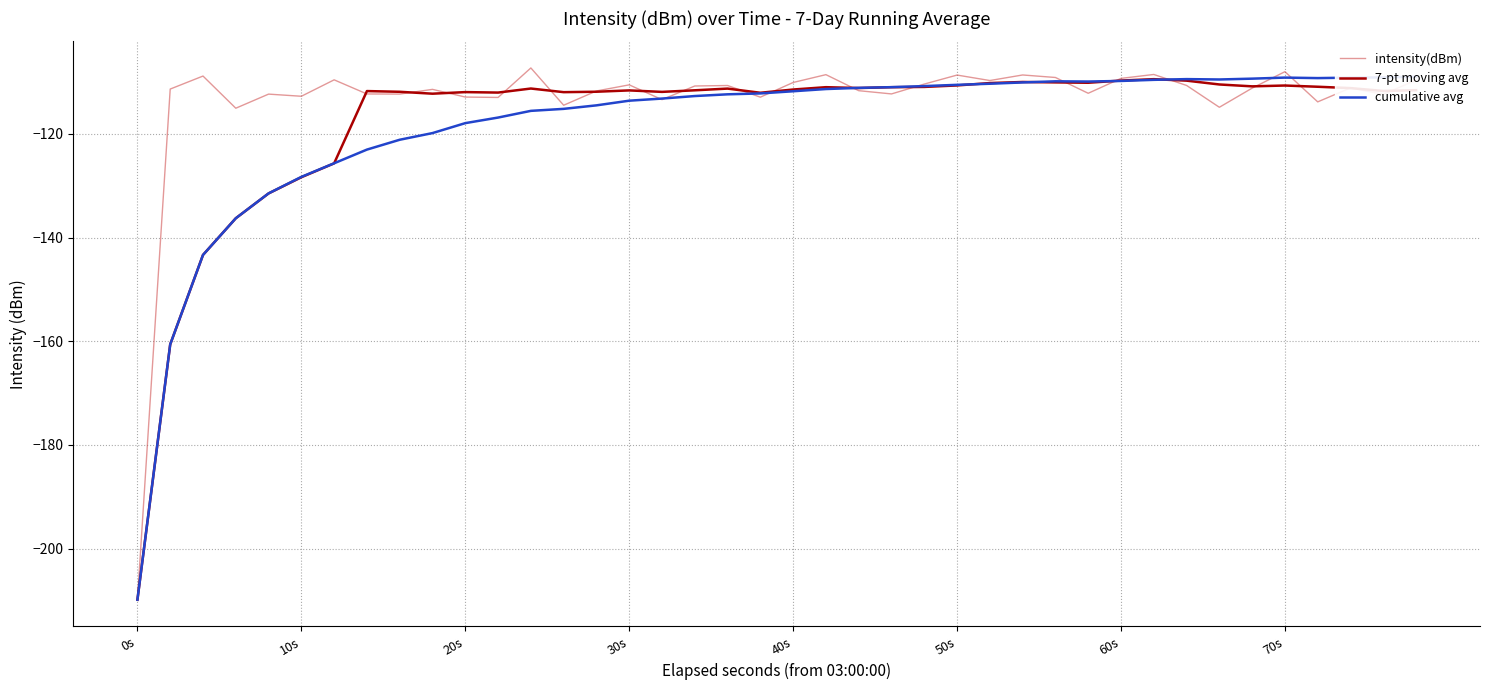

What is the sum of all intensity(dBm) values?

-4545.0